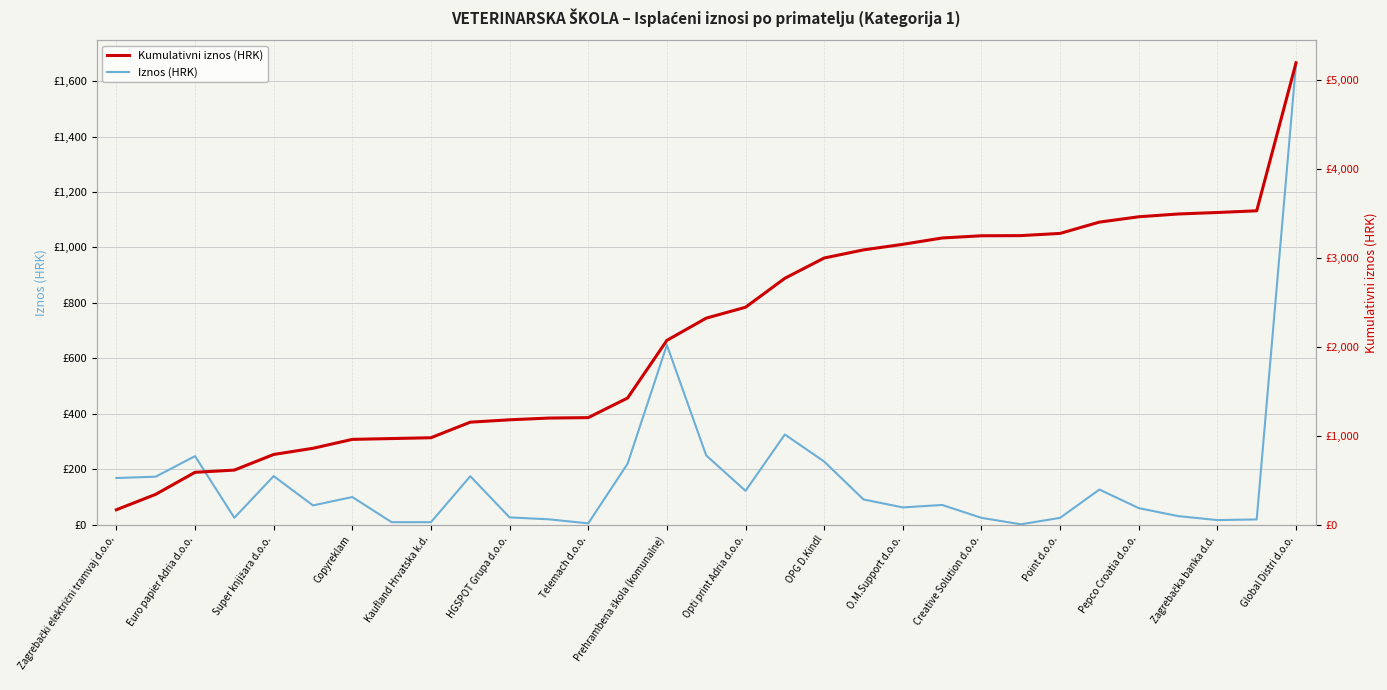

True or false: Kumulativni iznos (HRK) and Iznos (HRK) intersect in this chart.

False